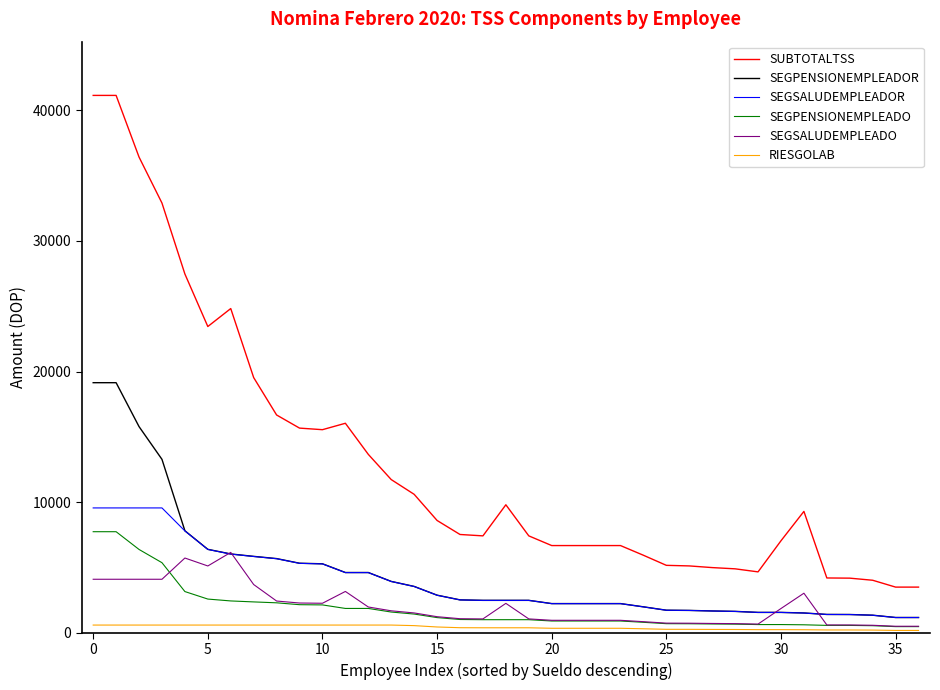

True or false: SEGPENSIONEMPLEADOR and SUBTOTALTSS intersect in this chart.

False